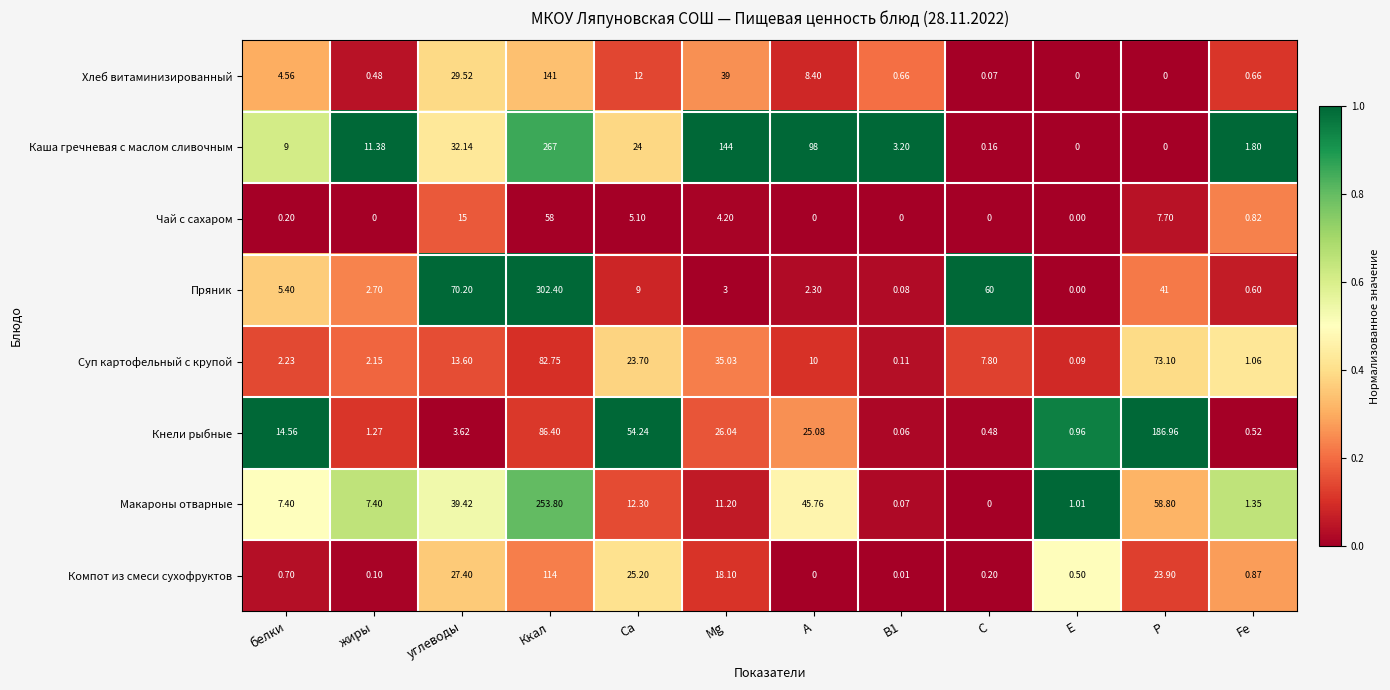

Where does the Хлеб витаминизированный series first go above 4?

белки